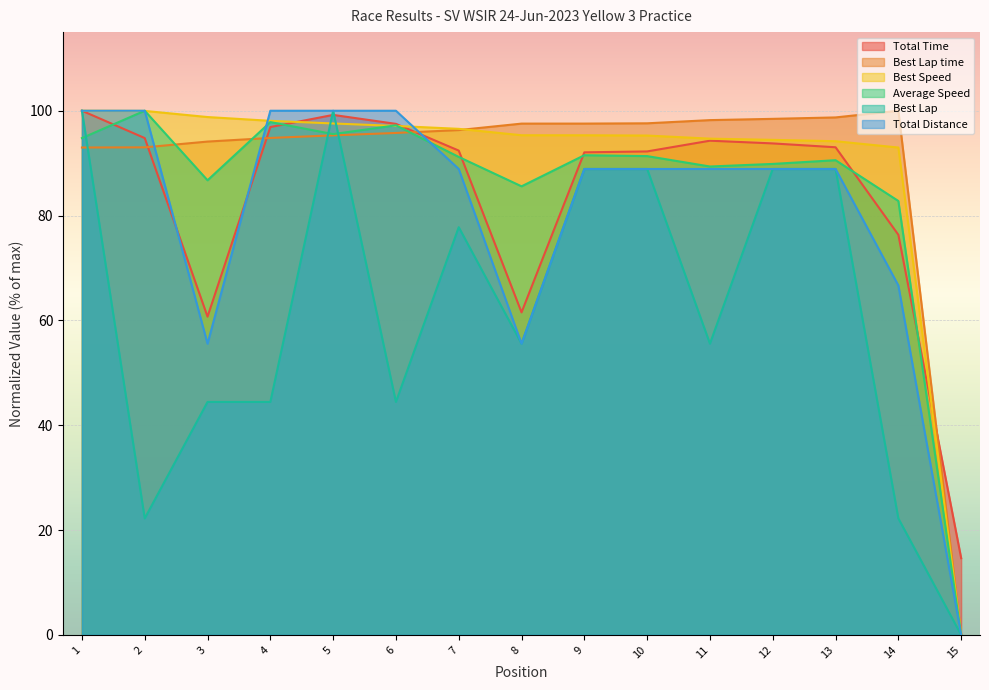

True or false: Best Lap time and Total Time cross at least once.

True